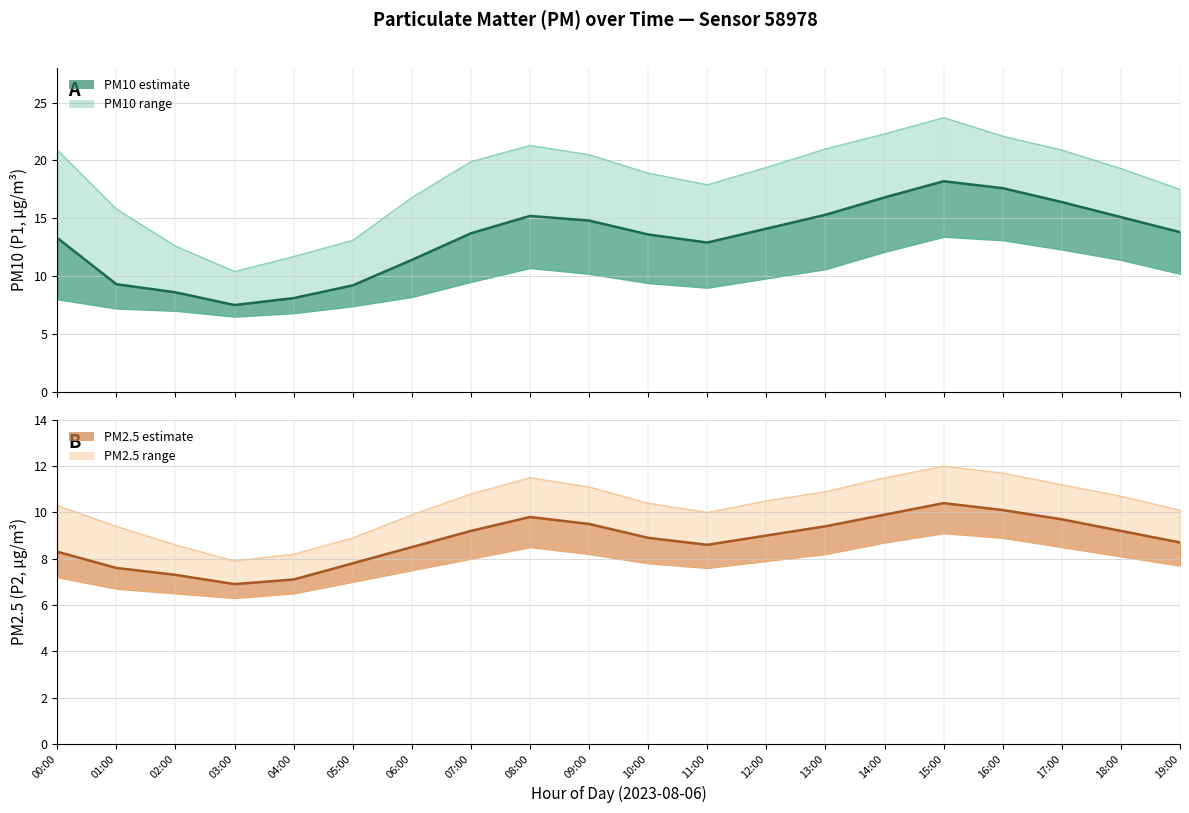

At which label does PM2.5 (P2) estimate reach its peak?

15:00